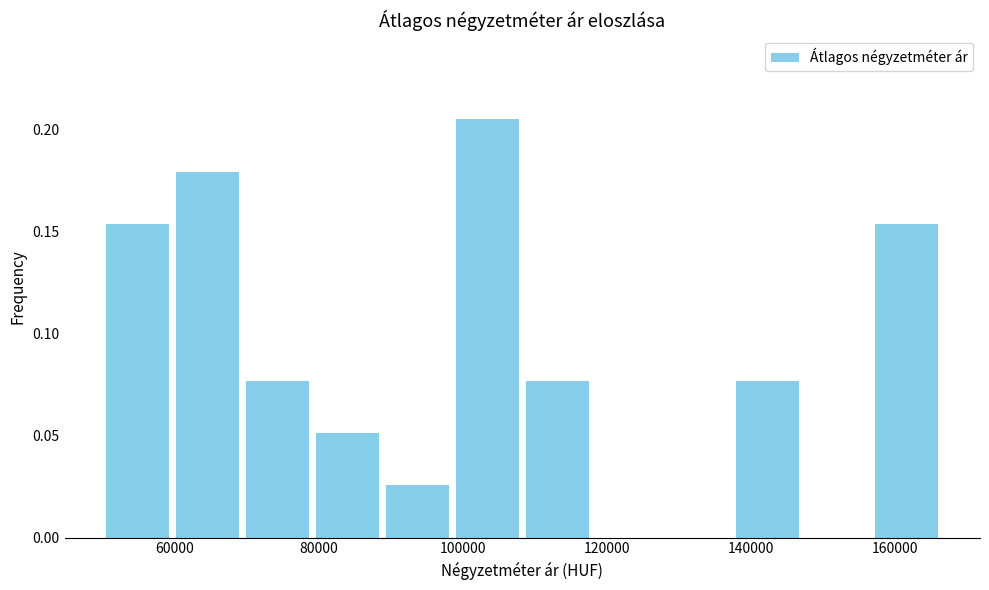

Over which range of the x-axis is the bar tallest?

98000 to 108000